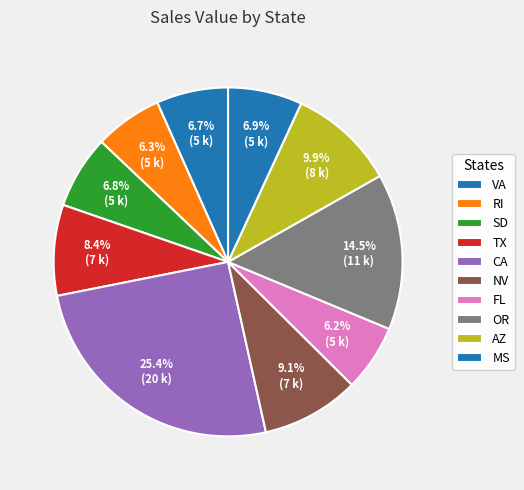

Combined, what portion of the pie is RI and VA?

12.9%